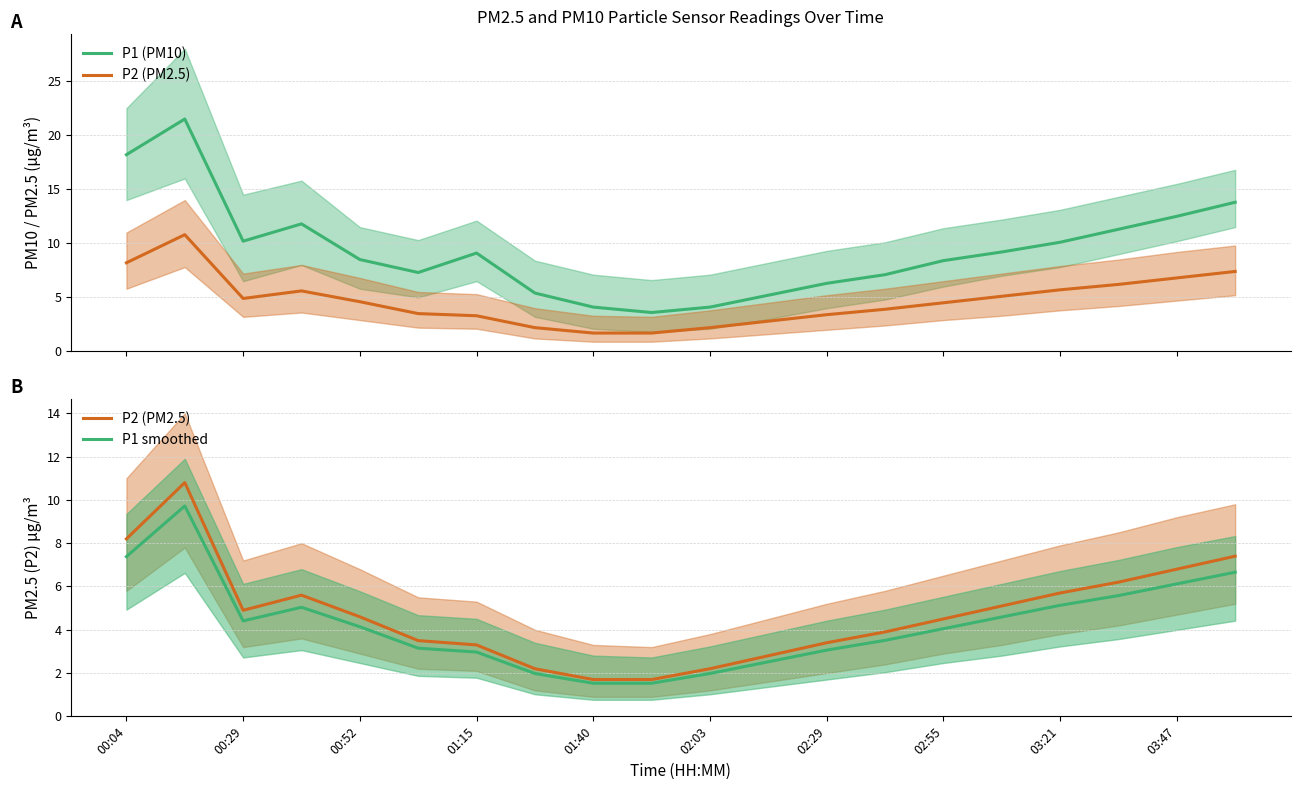

What are all the series names shown in the legend?

P1 (PM10), P2 (PM2.5), P1 smoothed